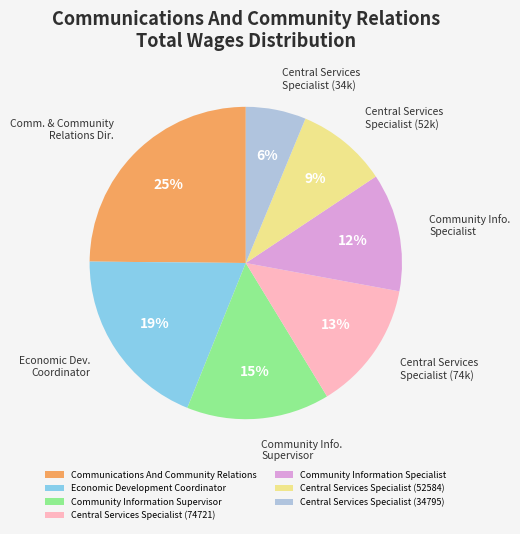

What percentage is the Economic Development Coordinator slice, to the nearest percent?

19%